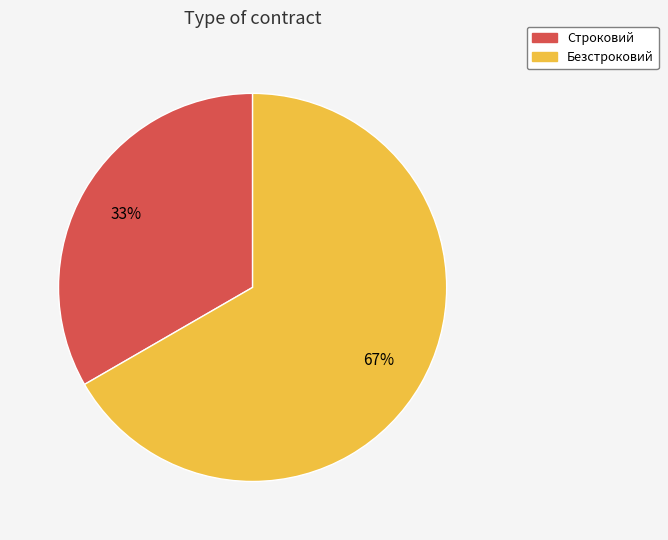

Do Строковий and Безстроковий together represent more than half of the pie?

Yes